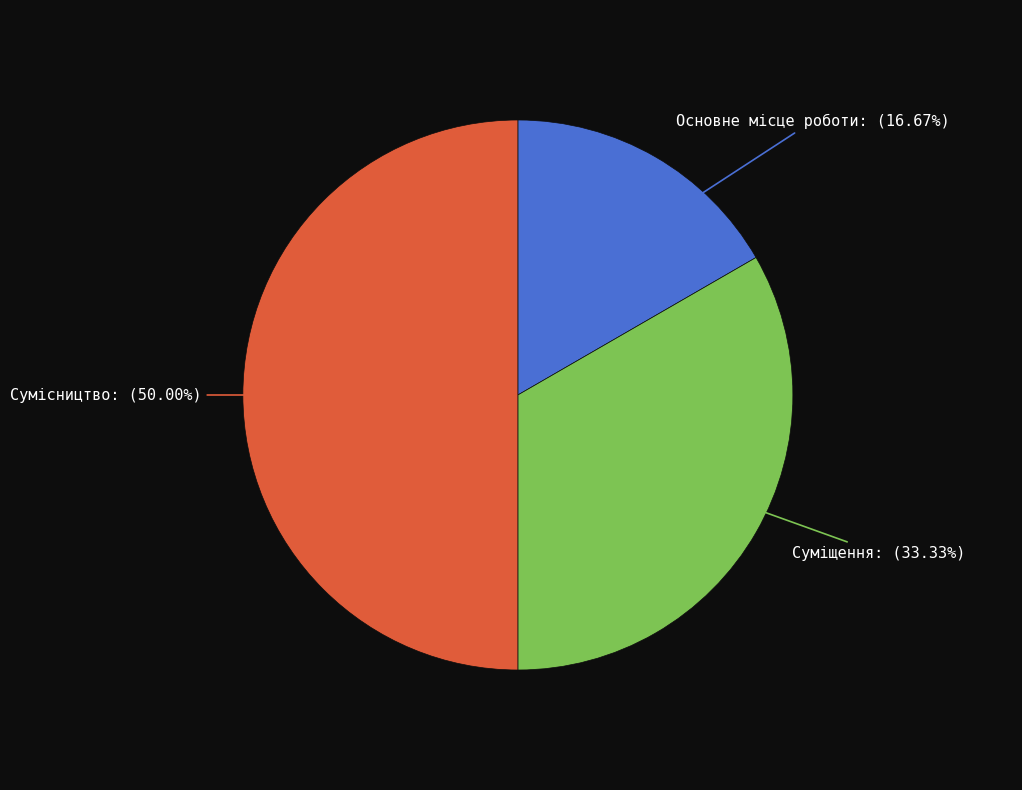

What percentage is the Основне місце роботи slice, to the nearest percent?

17%